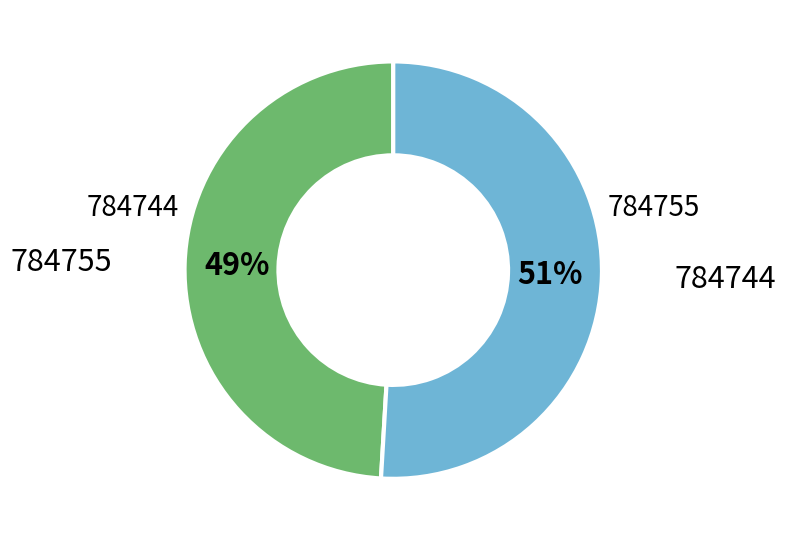

Count the number of slices in the pie.

2